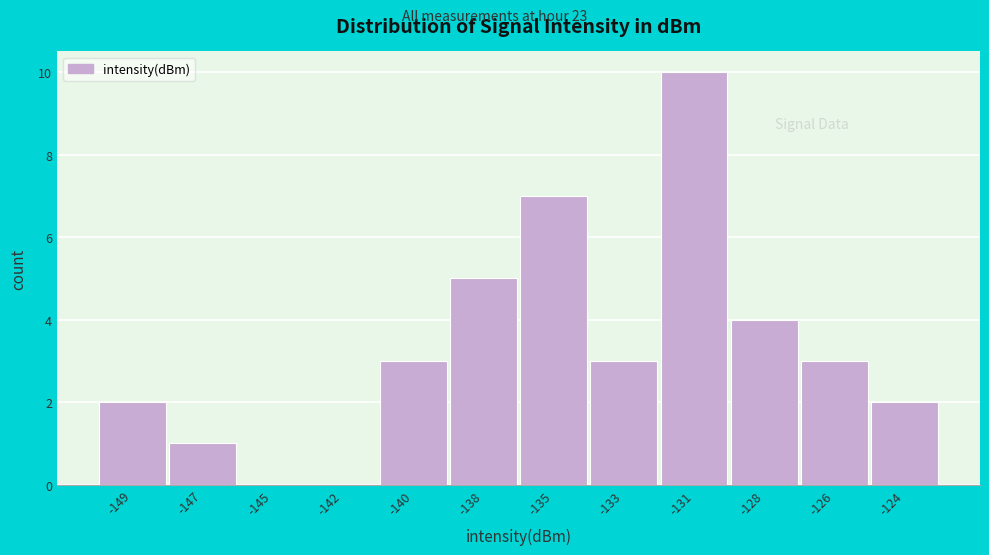

Reading right to left, transcribe all the data shown in this chart.

-124=2	-126=3	-128=4	-131=10	-133=3	-135=7	-138=5	-140=3	-142=0	-145=0	-147=1	-149=2